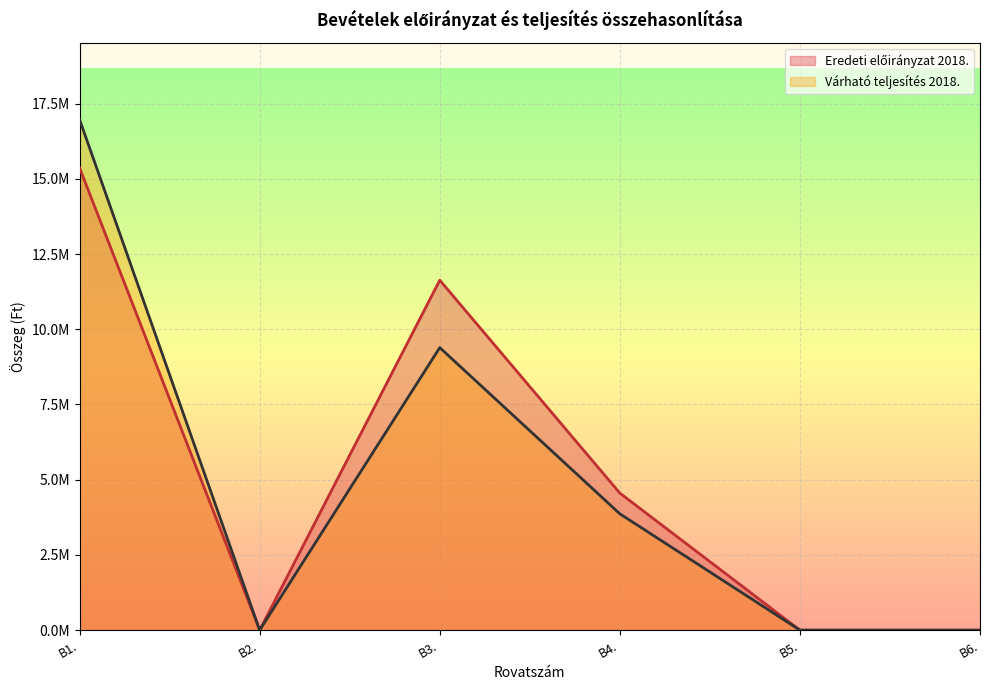

At which label does Várható teljesítés 2018. reach its peak?

B1.